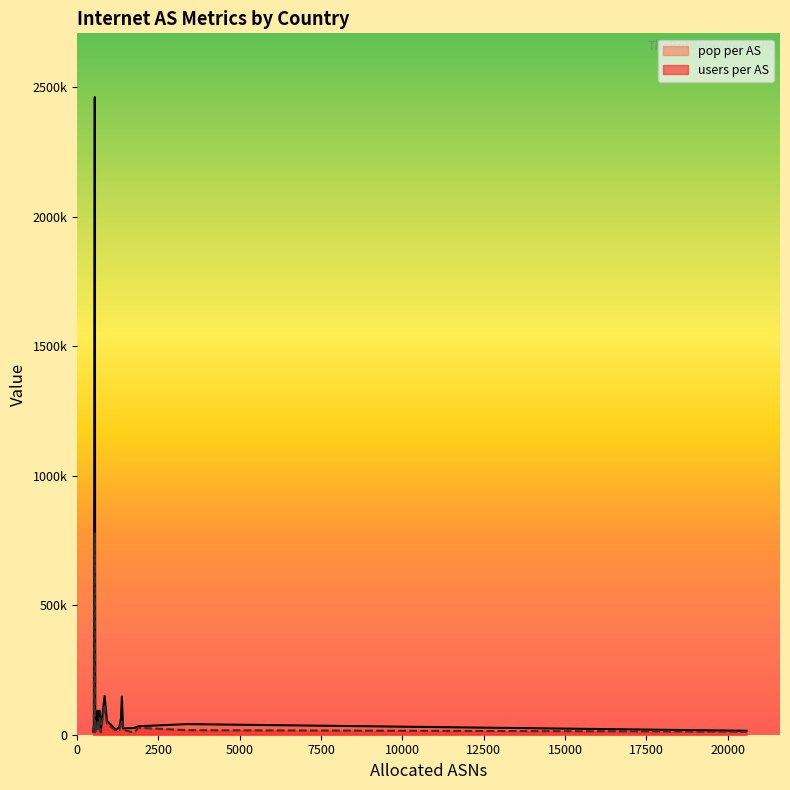

Which series changed the most between UA and KR?

users per AS